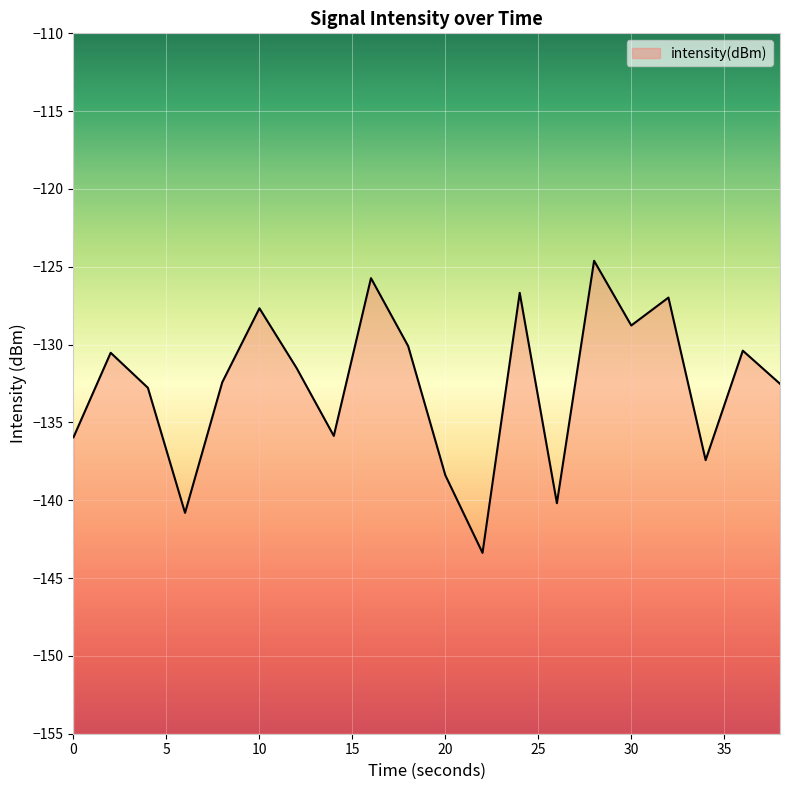

What is the greatest value displayed?

-124.6